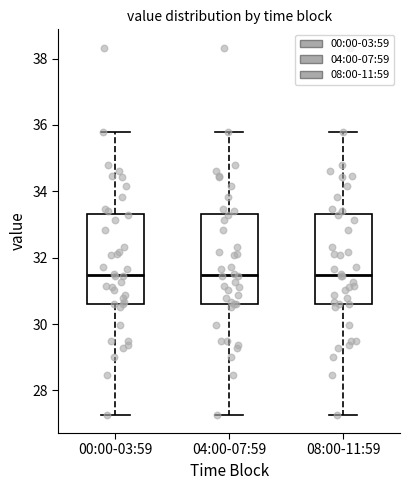

Where does the lower whisker of the box for 00:00-03:59 end on the y-axis? The values are not printed on the chart, so give them approximately, as read against the axis.

27.2